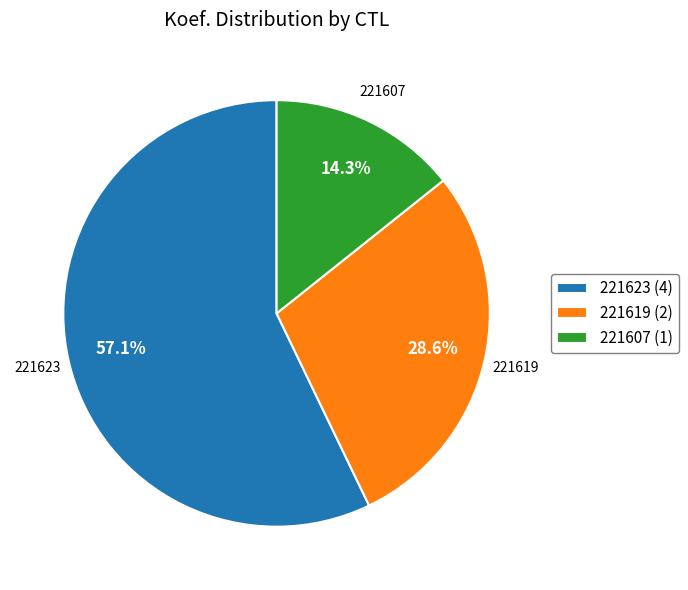

How much of the chart is everything except 221623?

42.9%